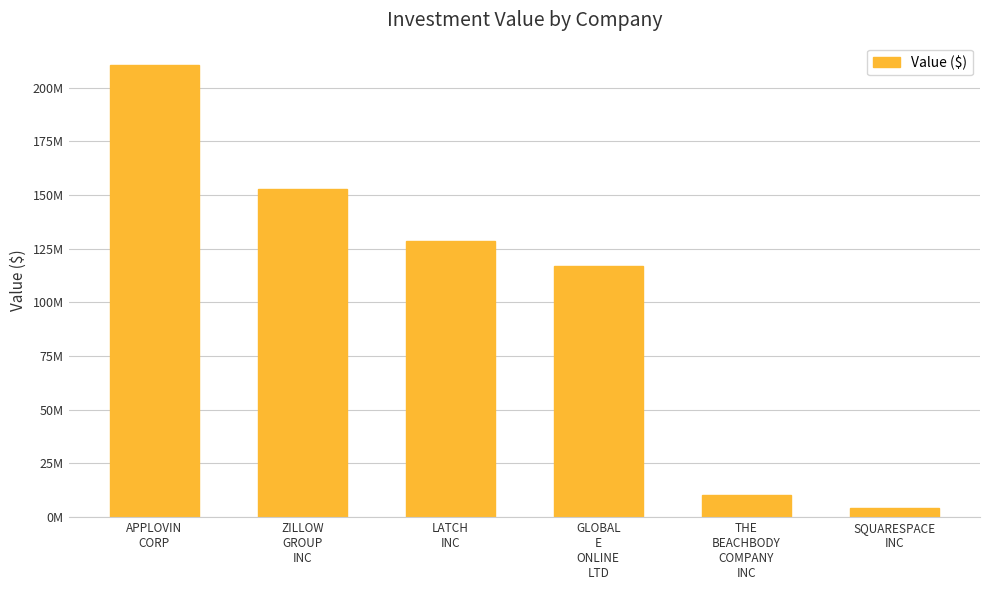

List the labels in order of value, largest first.

APPLOVIN
CORP, ZILLOW
GROUP
INC, LATCH
INC, GLOBAL
E
ONLINE
LTD, THE
BEACHBODY
COMPANY
INC, SQUARESPACE
INC